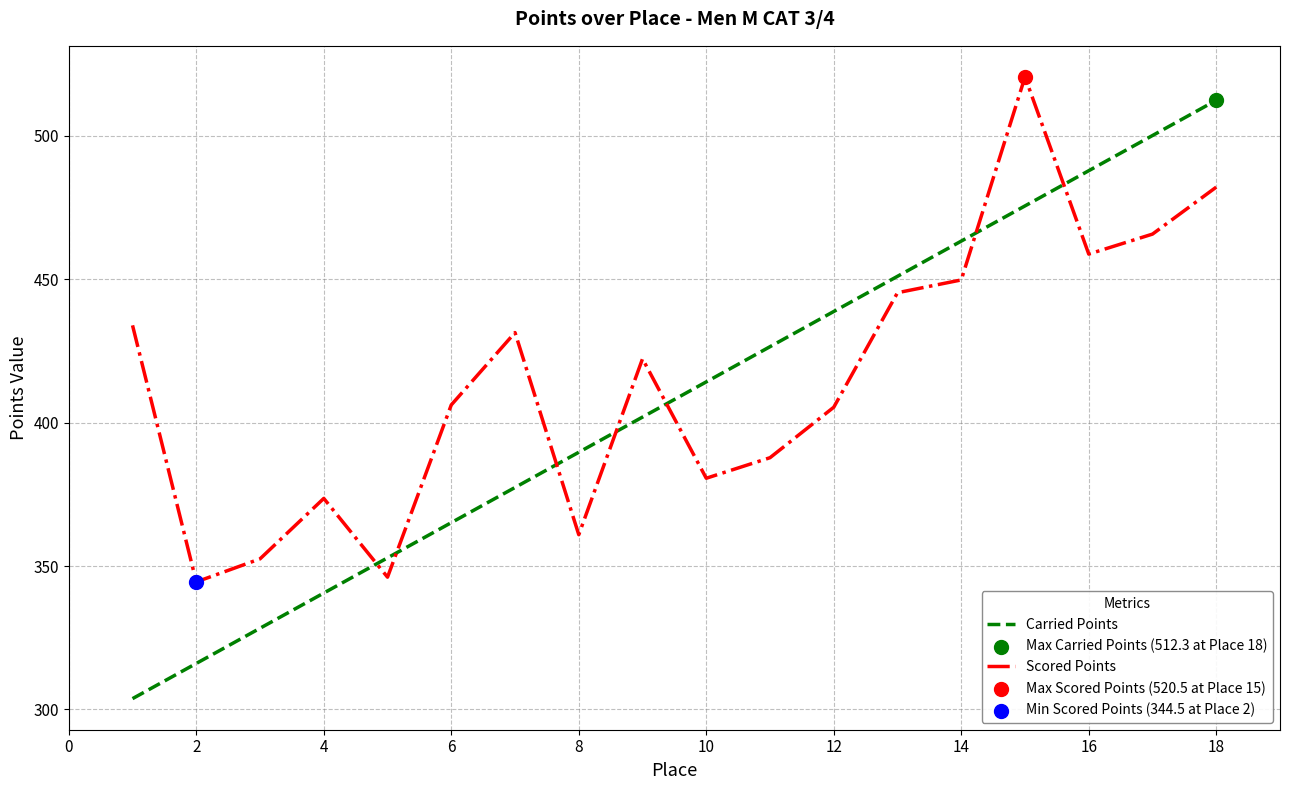

Which series has the widest spread of values?

Carried Points